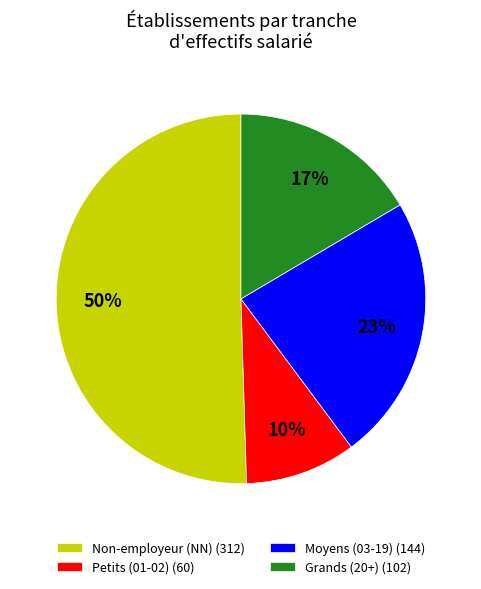

How many segments does this pie chart have?

4